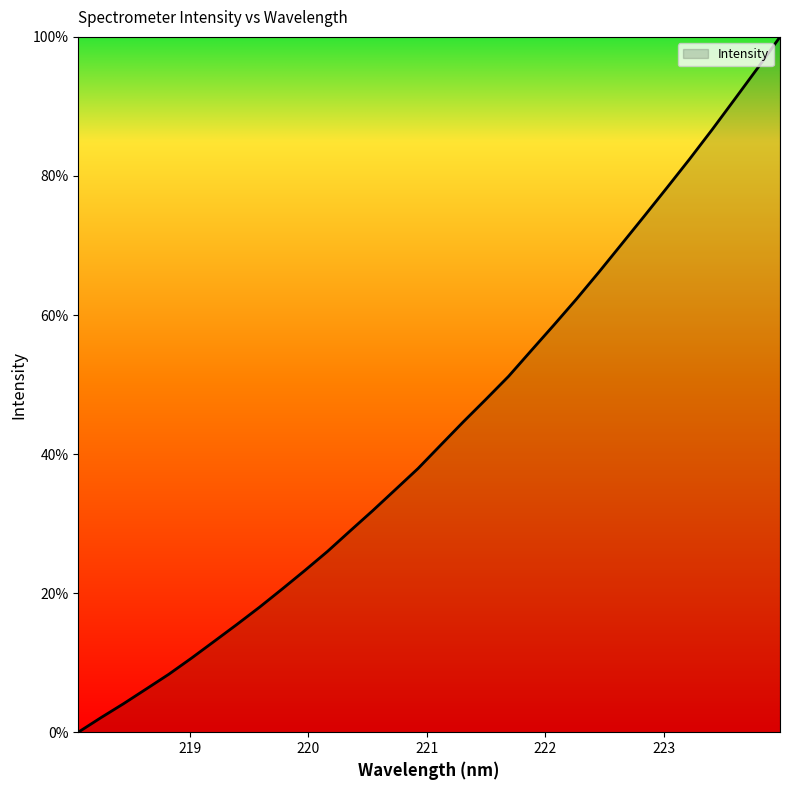

What is the average value?

43.3